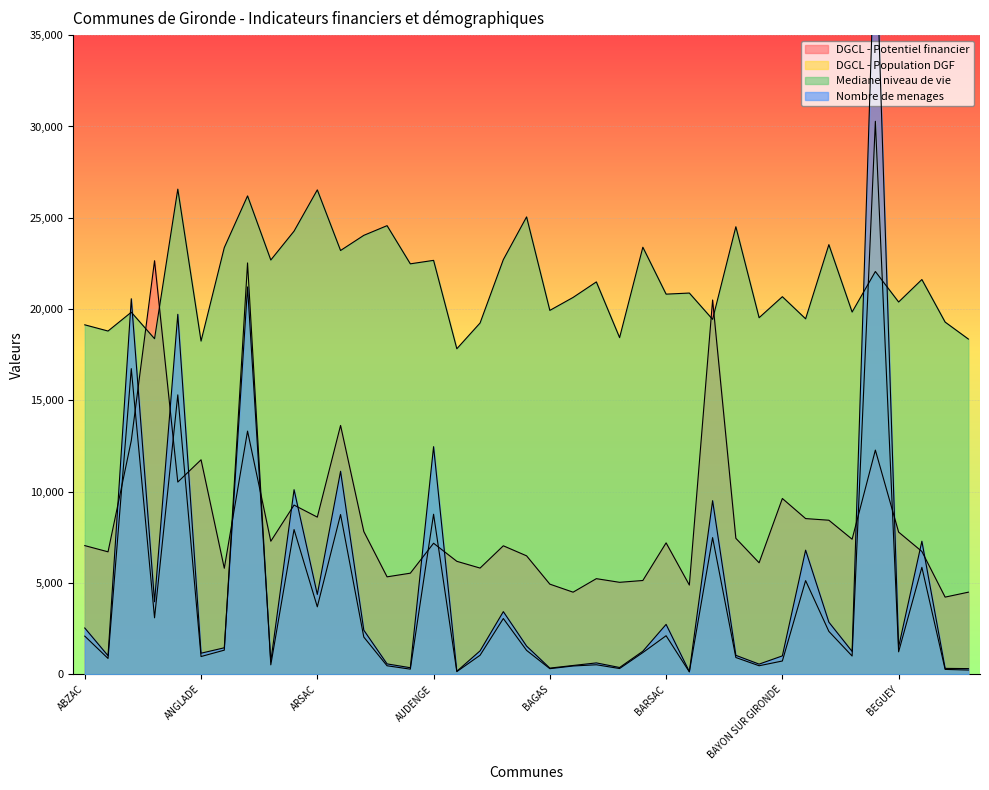

Is it true that Nombre de menages equals 1548 at AYGUEMORTE LES GRAVES?

True